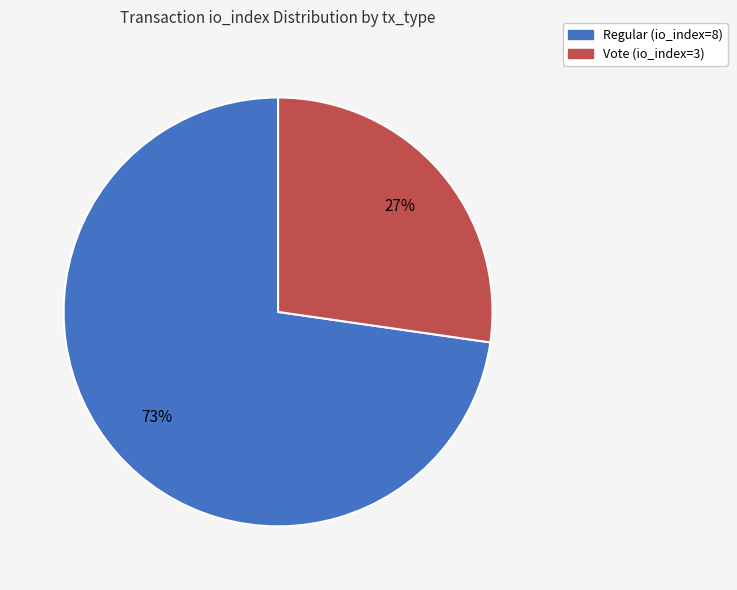

The Vote (io_index=3) slice represents 27% of the pie. True or false?

True